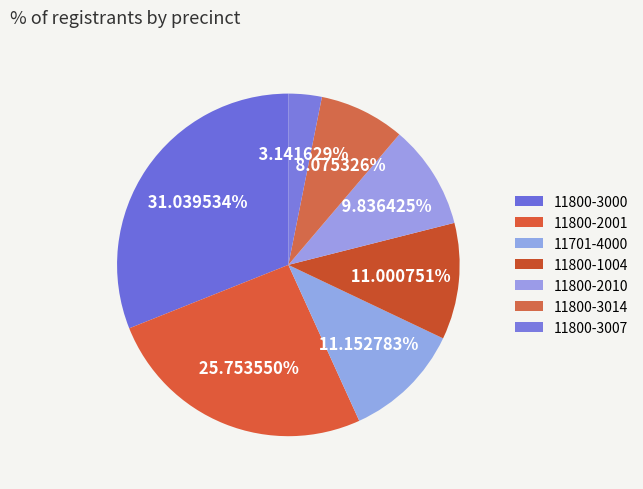

What is the largest slice in the pie chart?

11800-3000